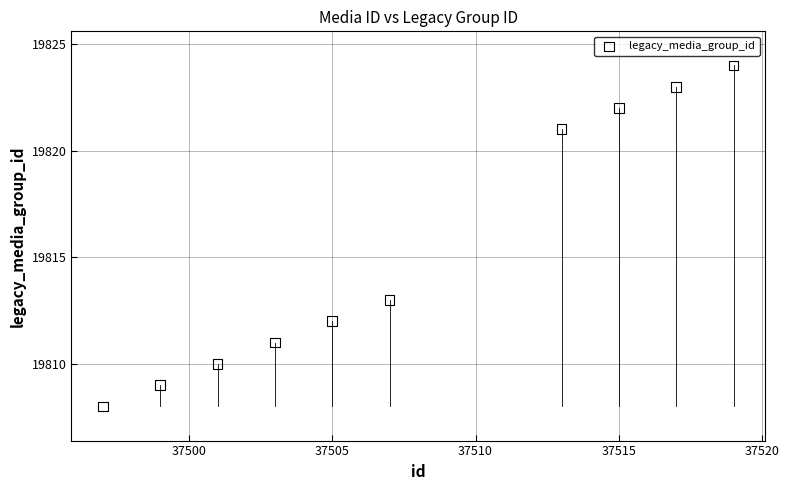

What Y value in the scatter plot is closest to 19816?

19813